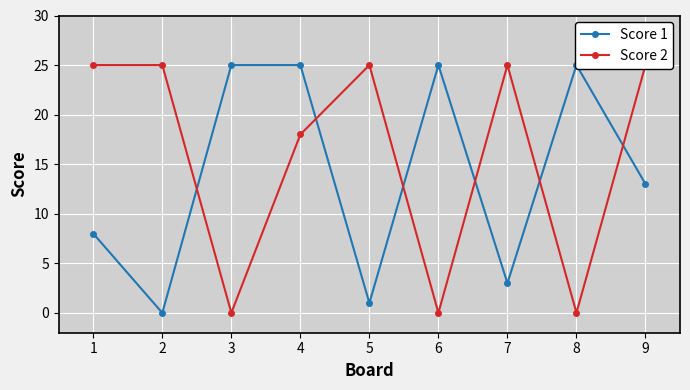

Count the Score 2 values in the range 0 to 25.

9